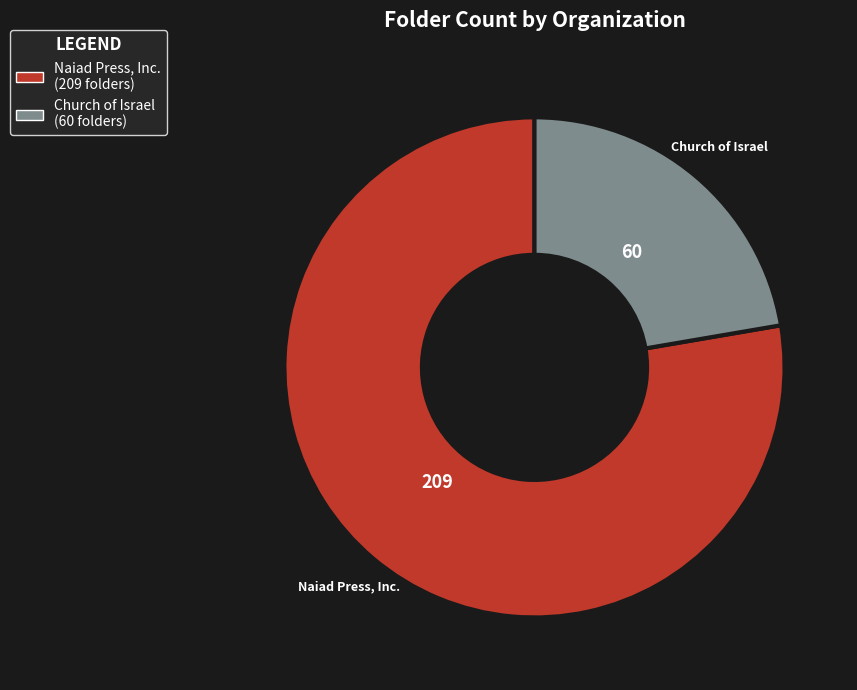

Which slice is the largest?

Naiad Press, Inc.